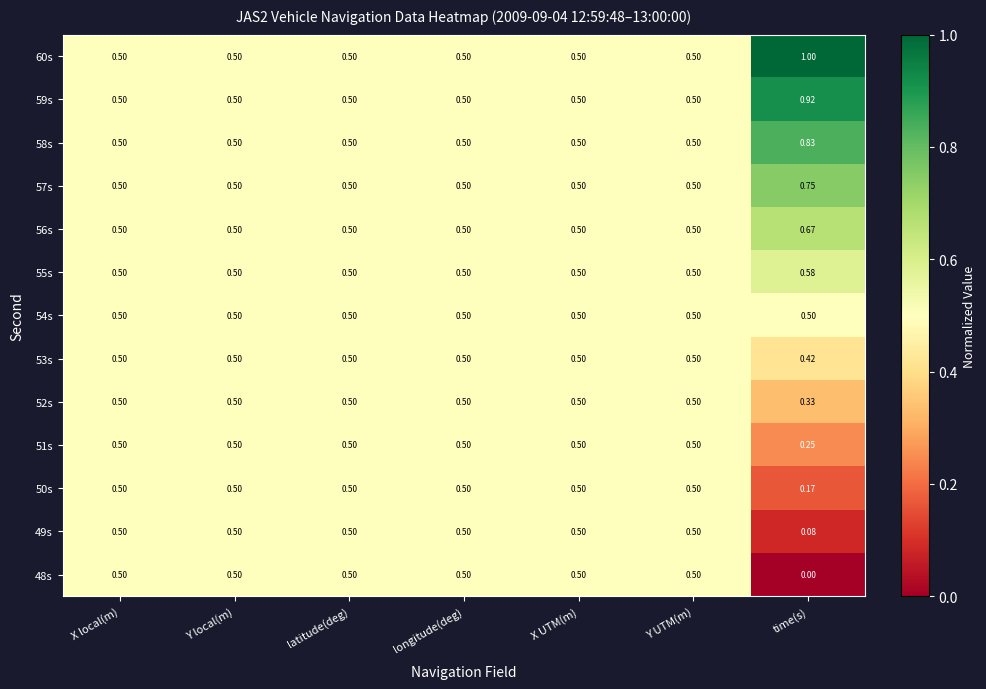

Where is 52s nearest to the value 0?

time(s)